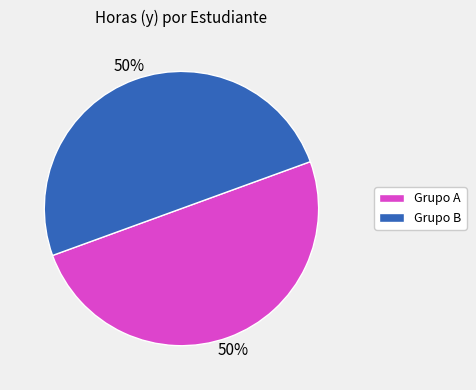

To the nearest percent, what percentage of the pie is Grupo A?

50%